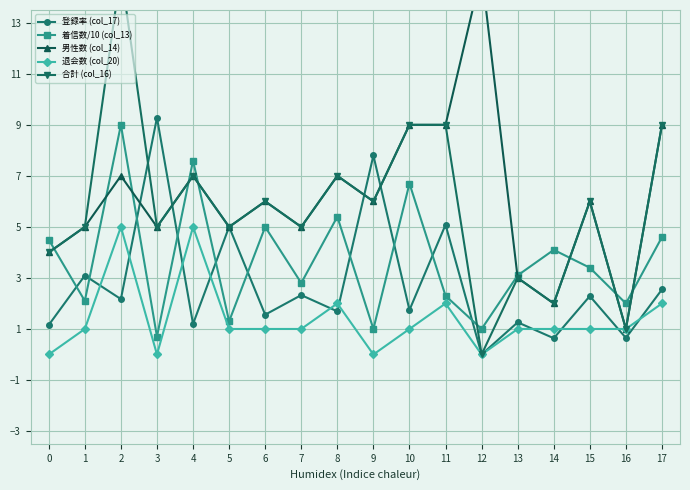

At which category is the sum across all series the highest?

2